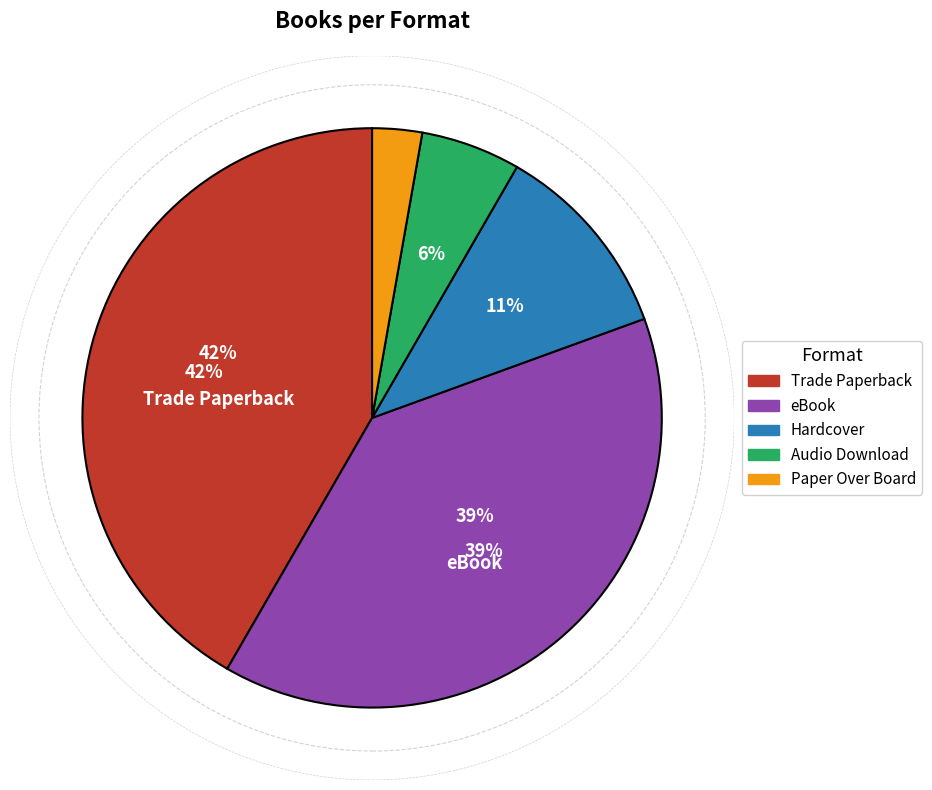

Is it true that Audio Download is 19% of the pie?

False